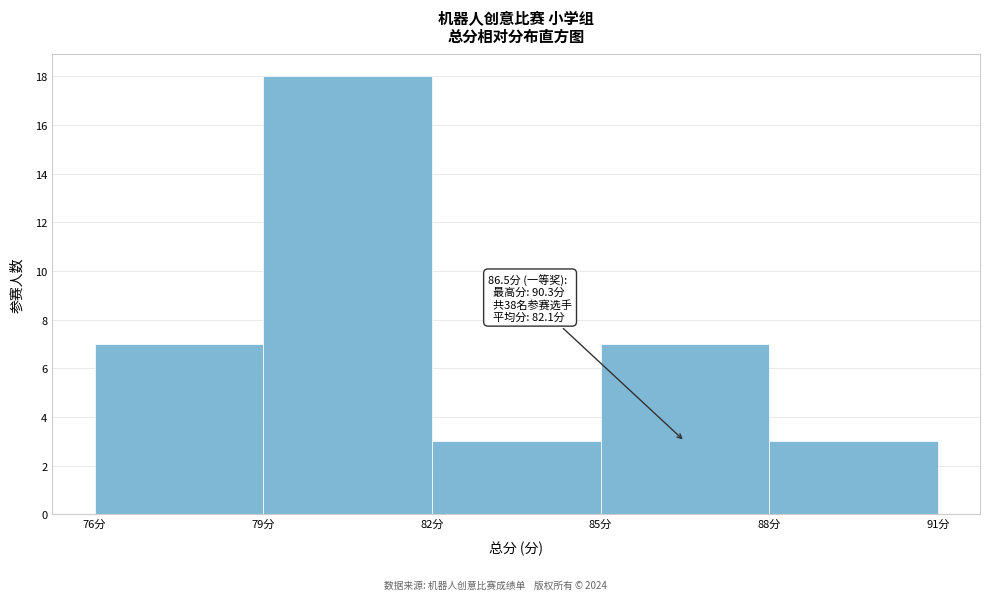

Over which range of the x-axis is the bar tallest?

79 to 82